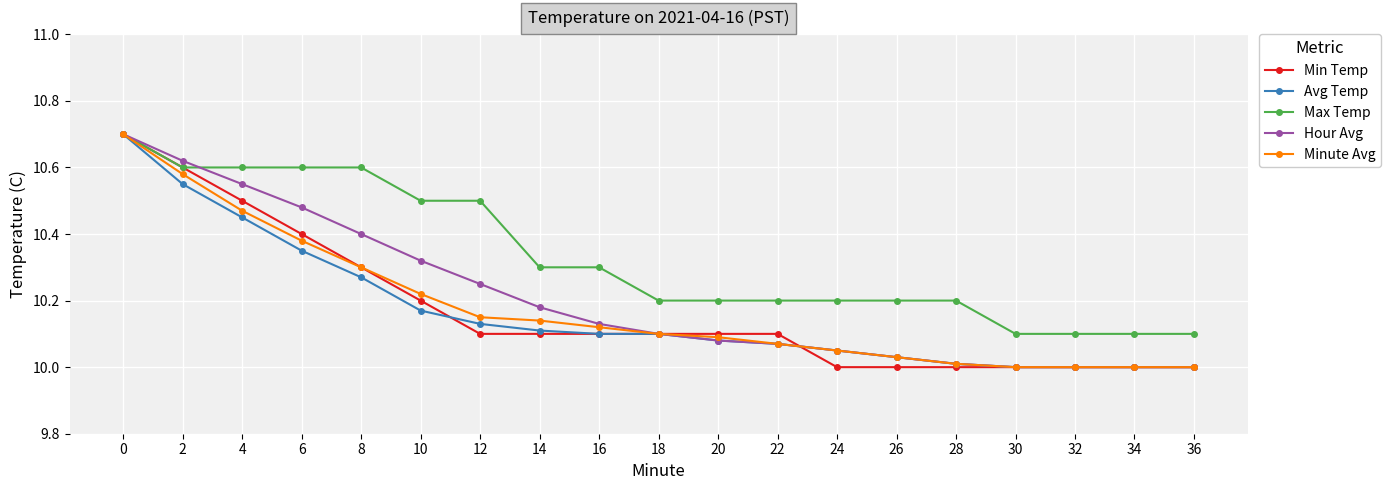

Is it true that Max Temp equals 3.5 at 22?

False